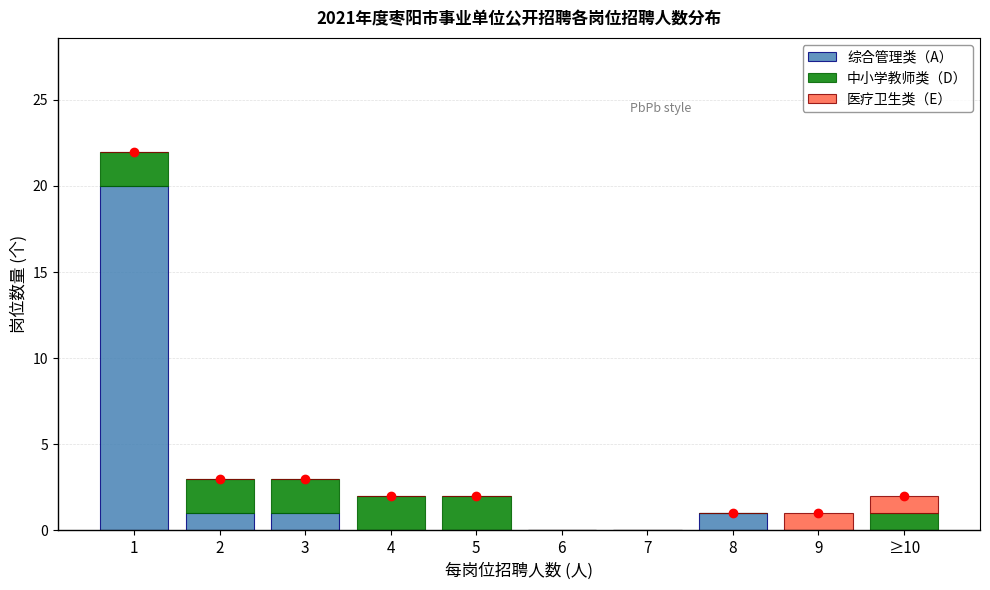

Reading right to left, what are the values for 综合管理类（A）?

≥10=0	9=0	8=1	7=0	6=0	5=0	4=0	3=1	2=1	1=20